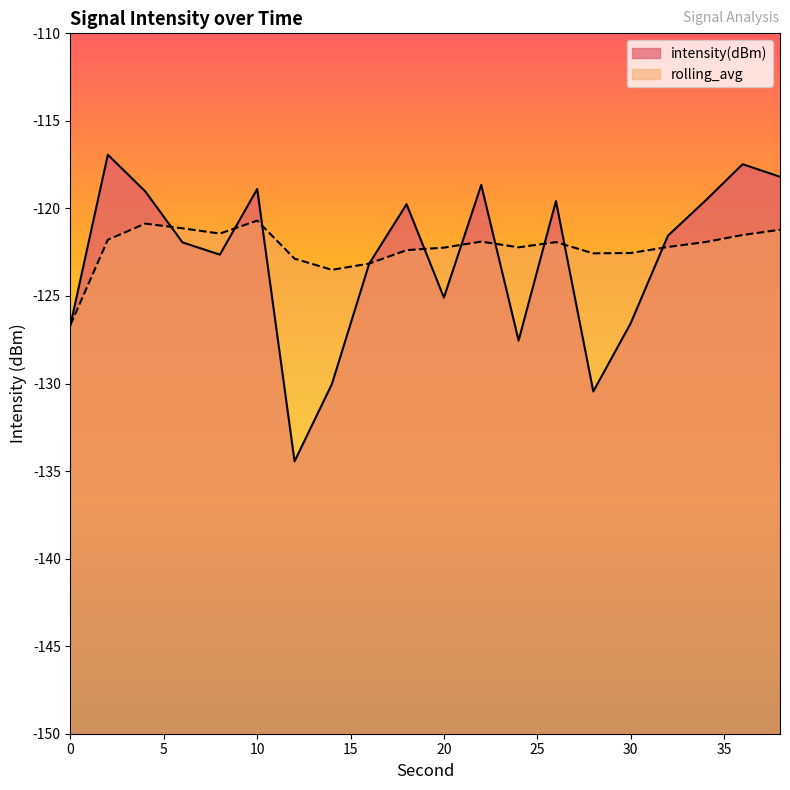

What is the difference between the highest and lowest values at 4?

1.8